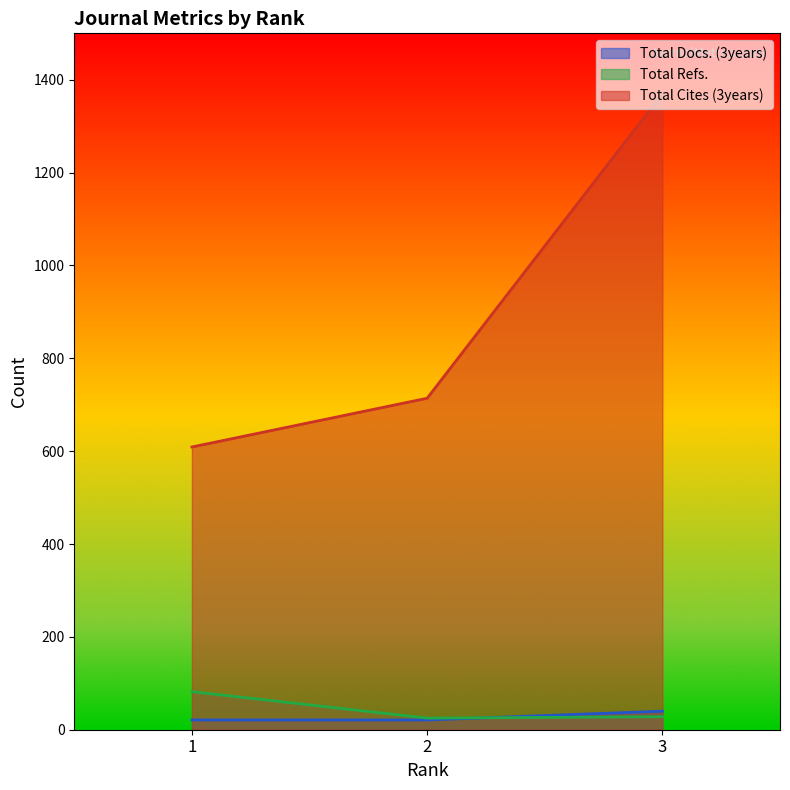

At which category is the sum across all series the highest?

3